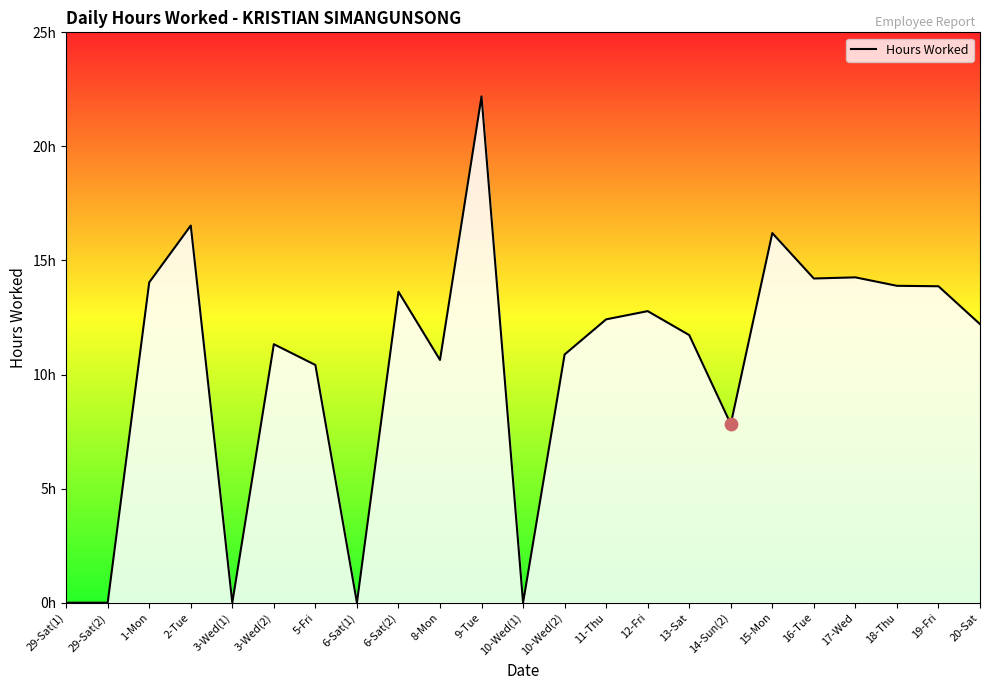

What is the change in value from 6-Sat(2) to 12-Fri?

-0.9